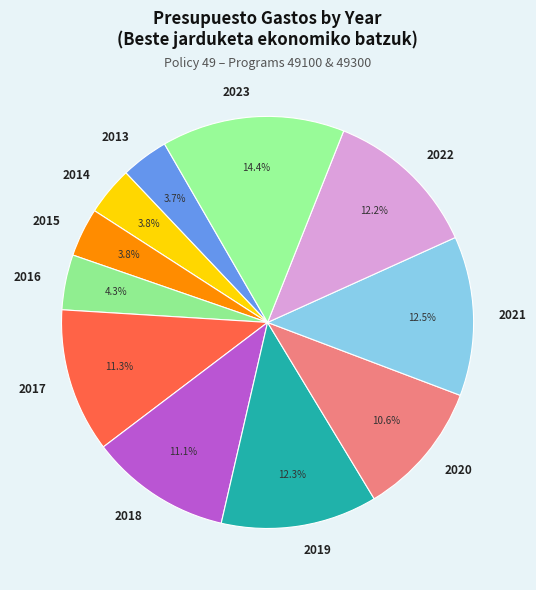

What is the ratio of the value at 2021 to the value at 2019?

1.0